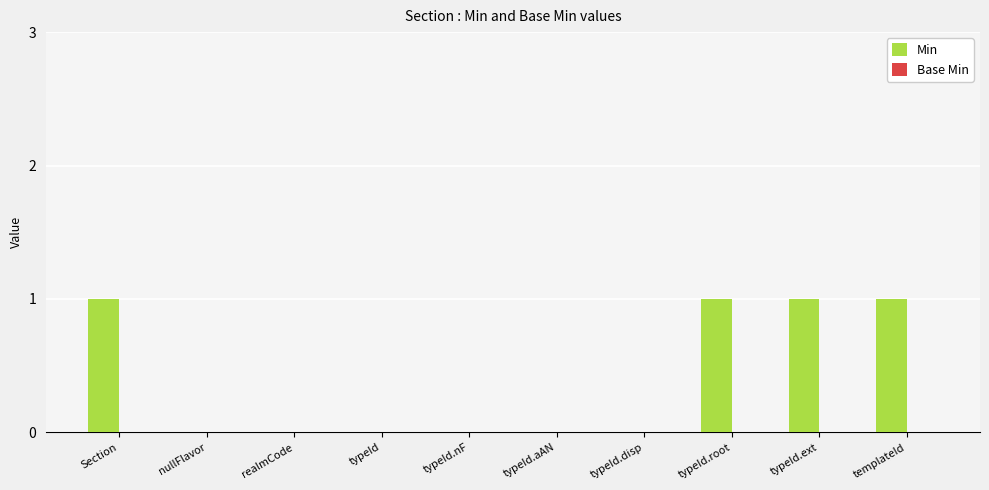

Are the bars horizontal?

No